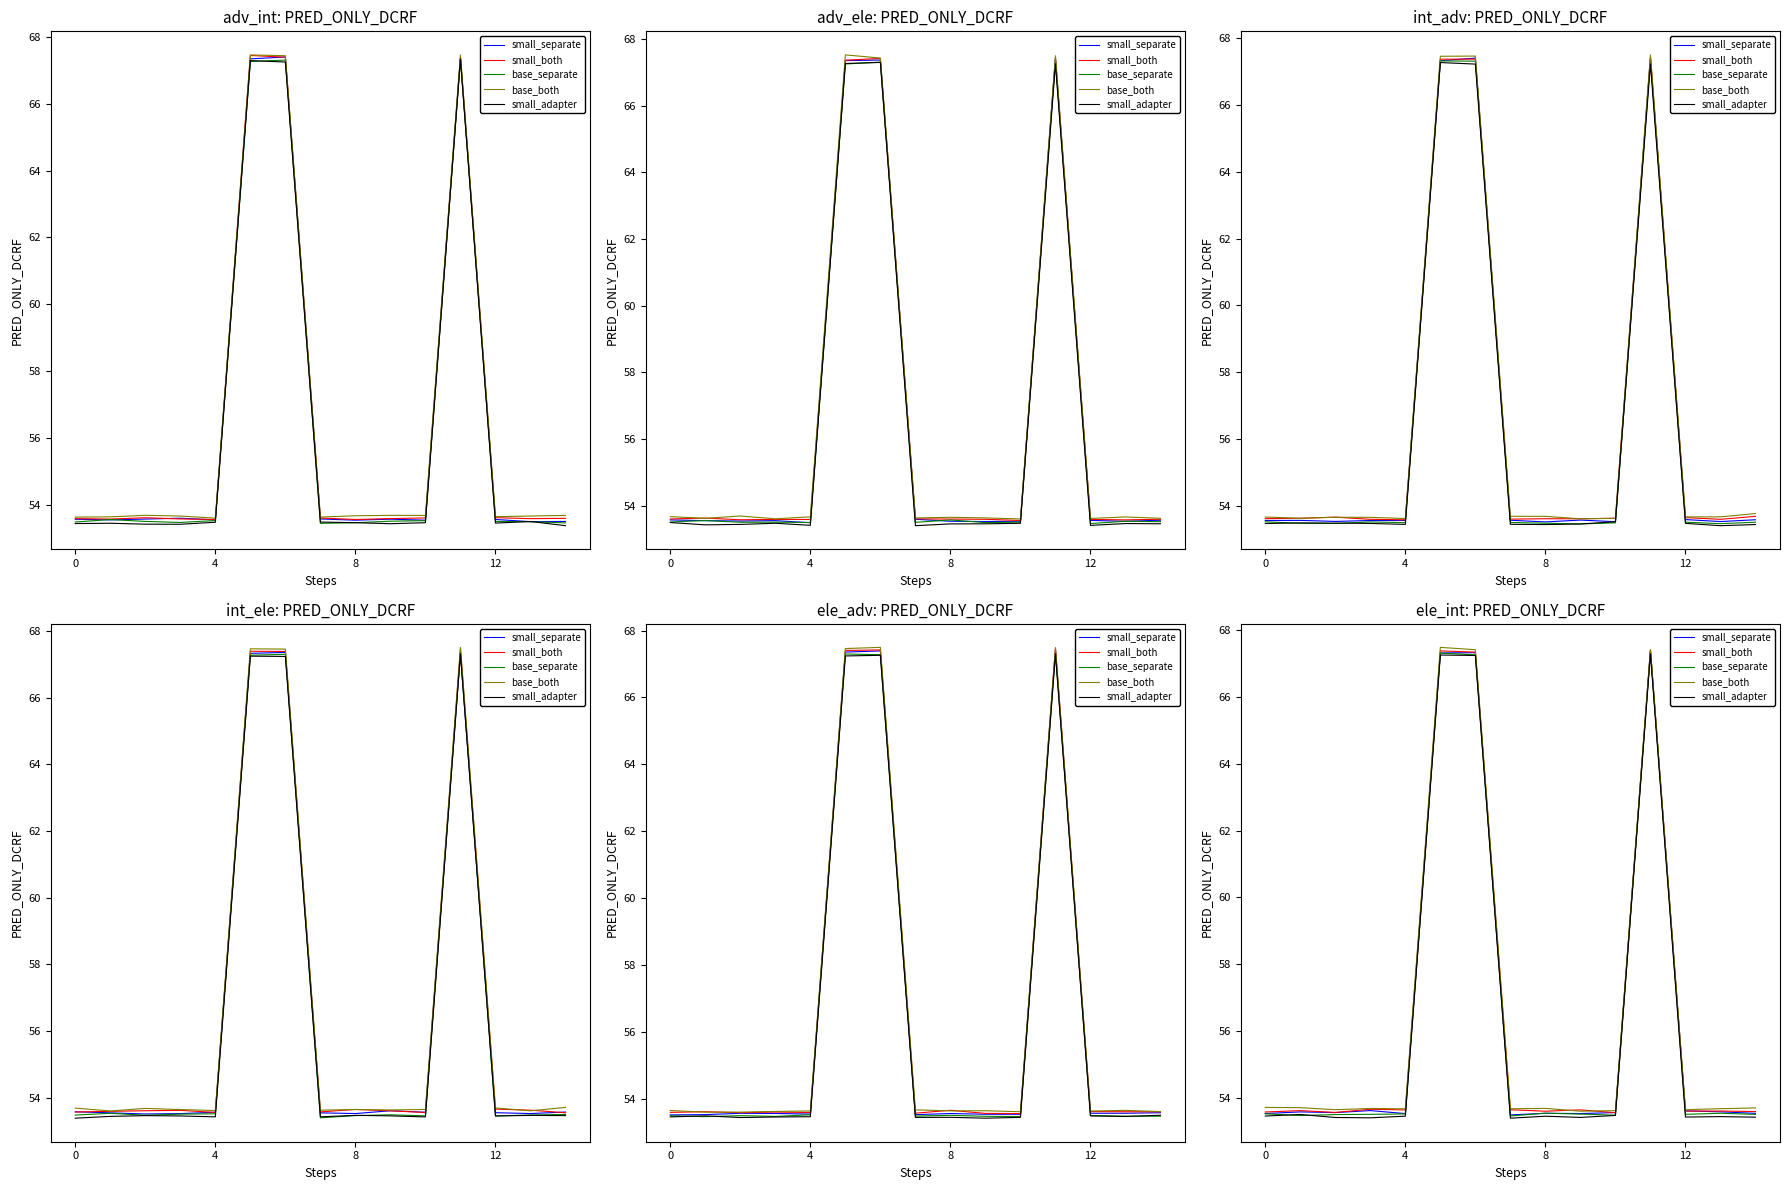

How many intersections are there between small_both and base_both?

2